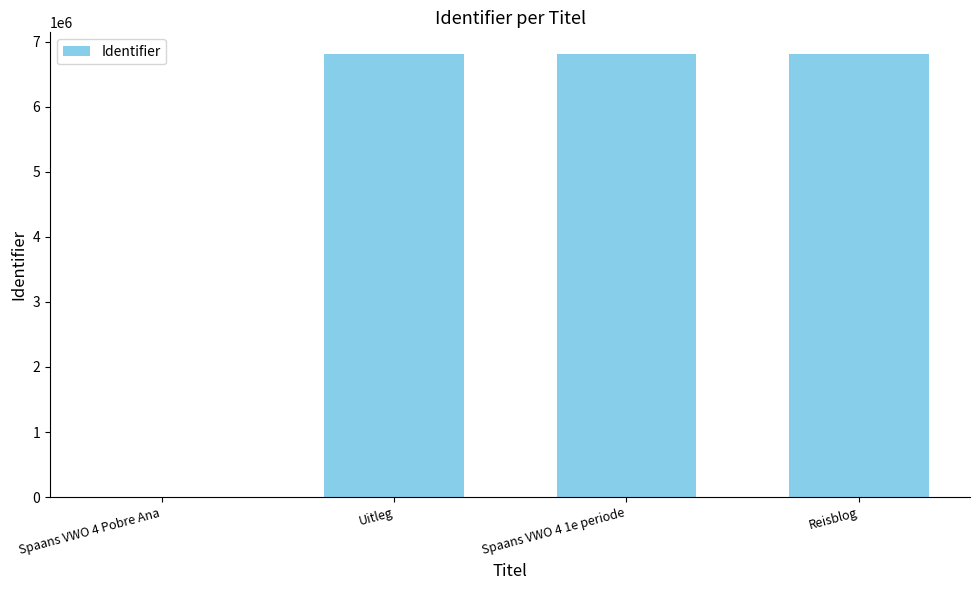

What is the sum of all values?

20412221